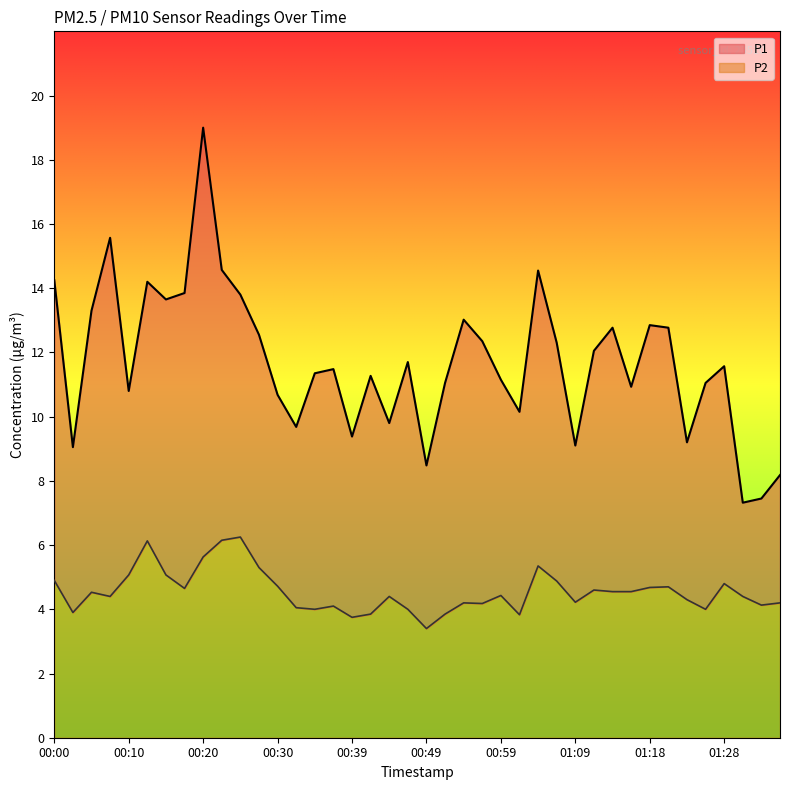

Which series has the largest total across all categories?

P1